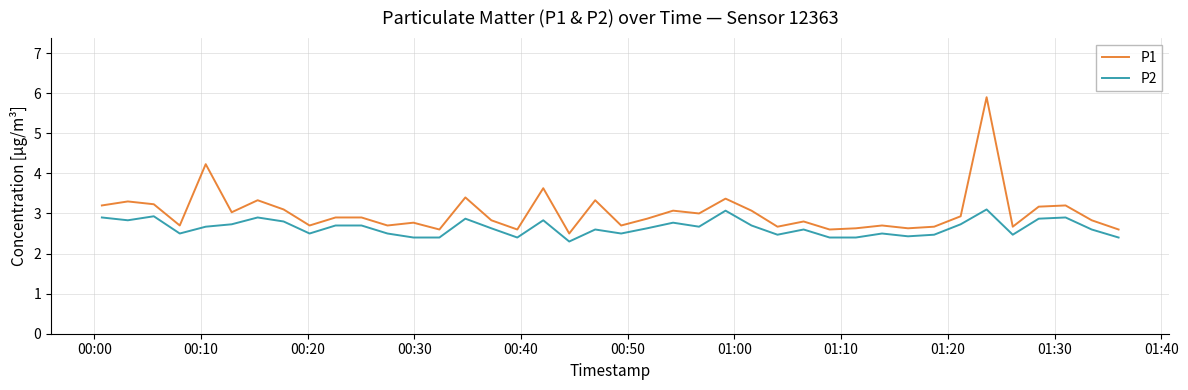

Which series has the largest total across all categories?

P1